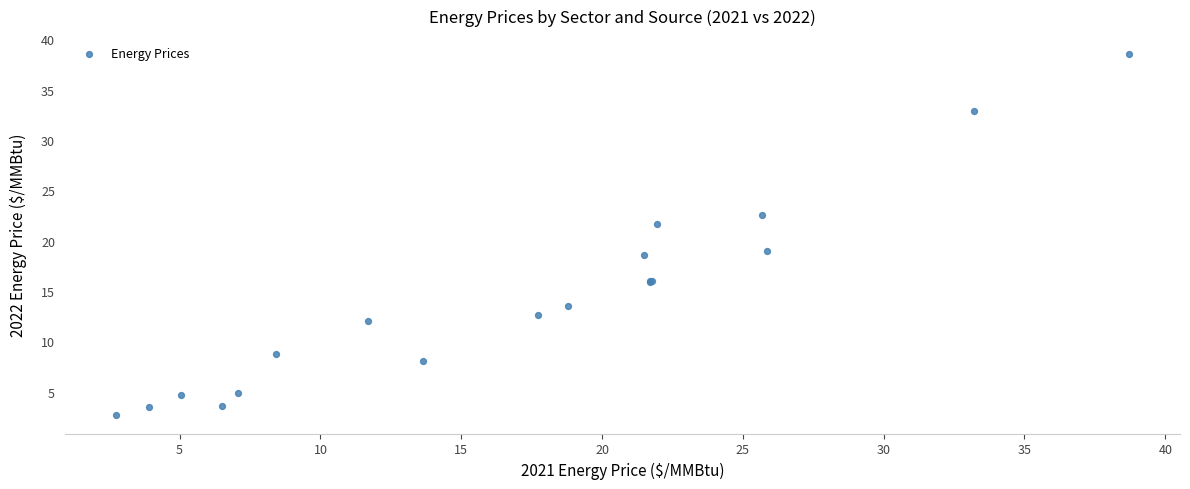

What Y value in the scatter plot is closest to 20?

19.0